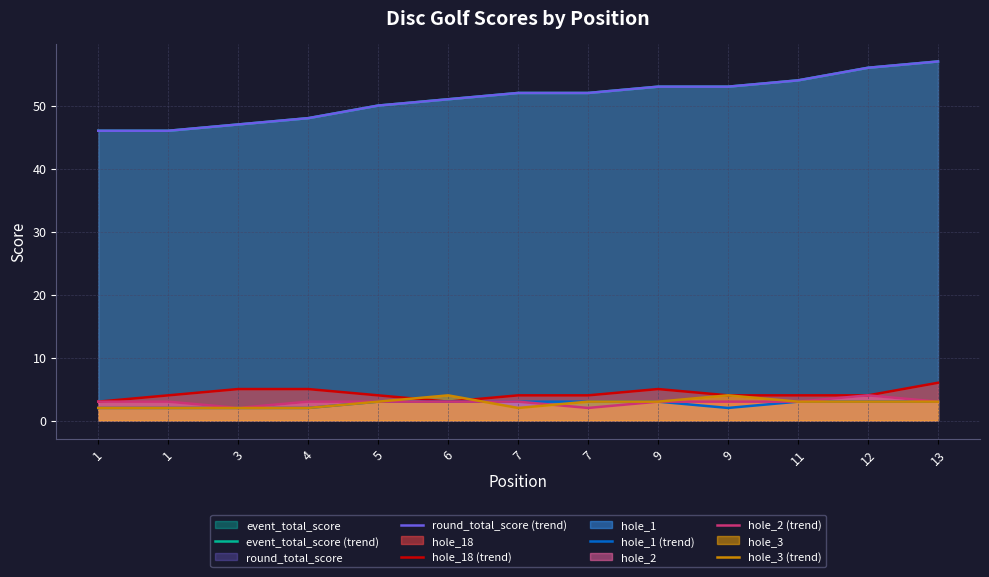

What value does the hole_2 (trend) series have at 4?

3